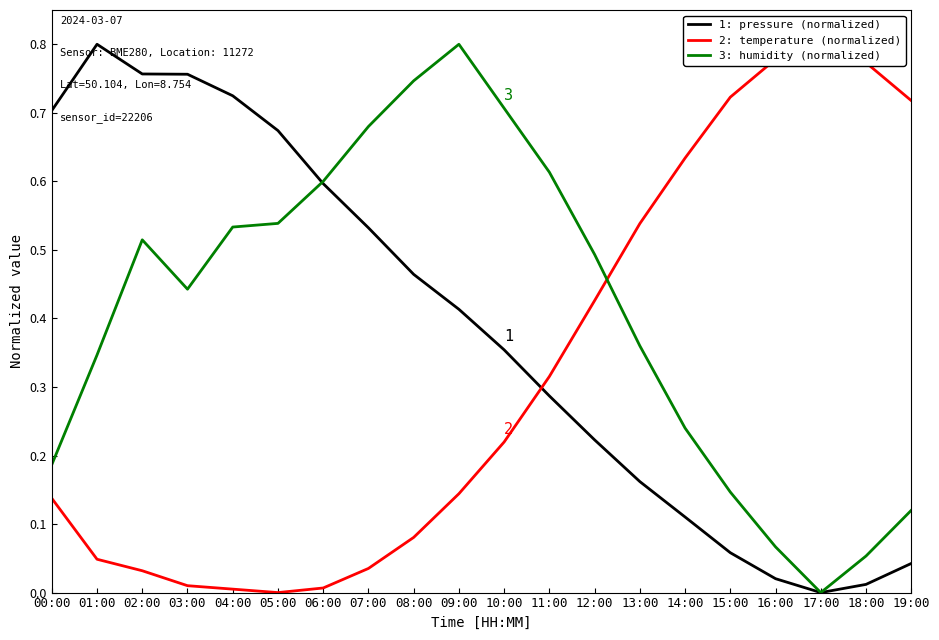

Which category has the highest value in the 3: humidity (normalized) series?

09:00